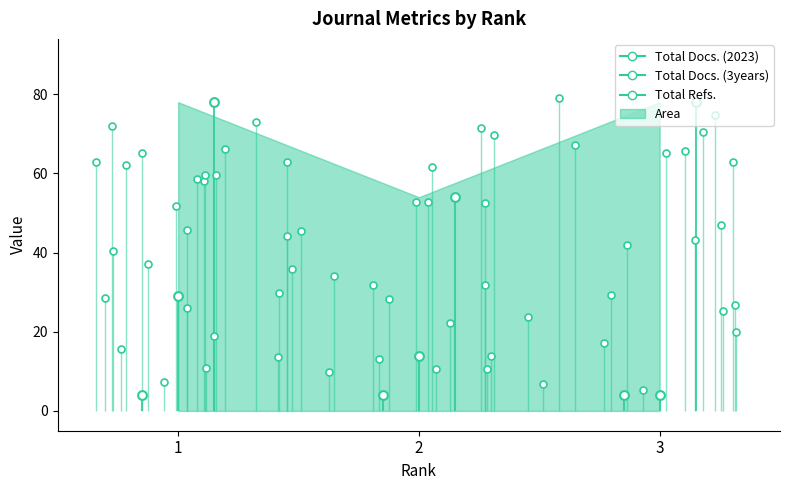

Which series has the widest spread of Y values?

Total Refs.